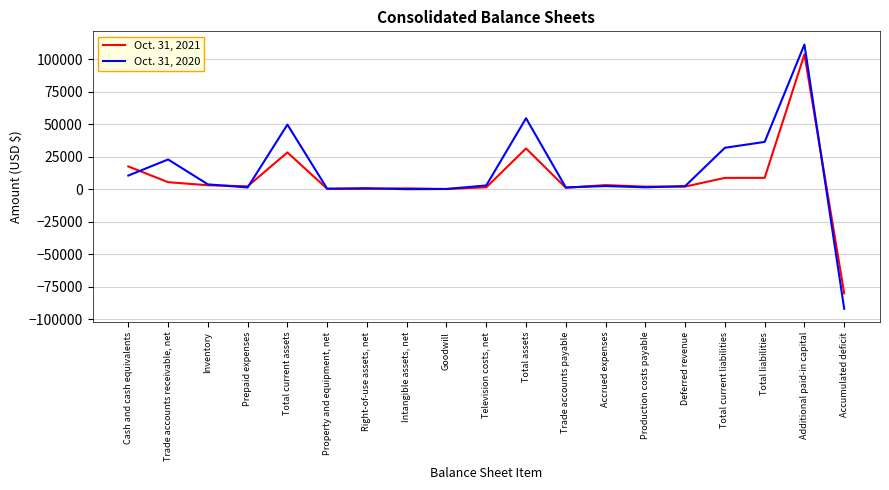

At which category is the sum across all series the highest?

Additional paid-in capital